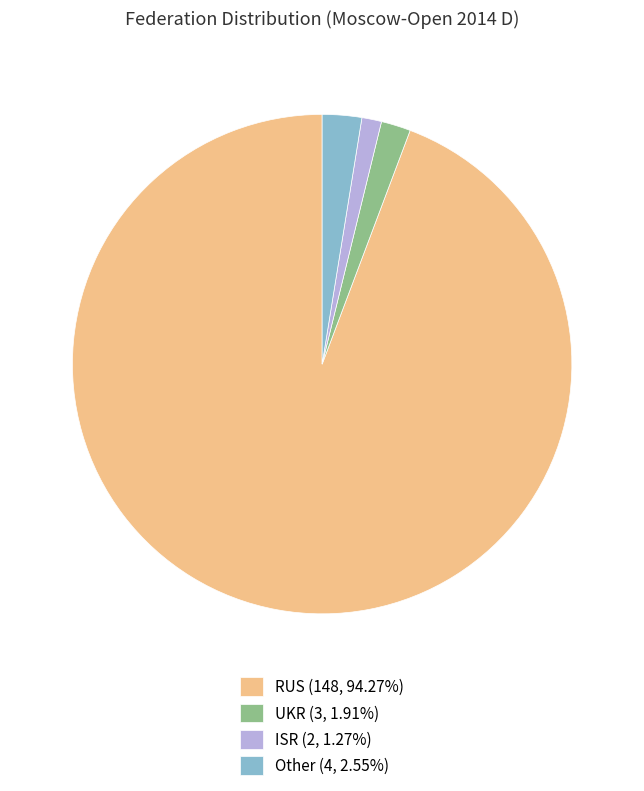

Is RUS (148, 94.27%) the majority of the pie?

Yes